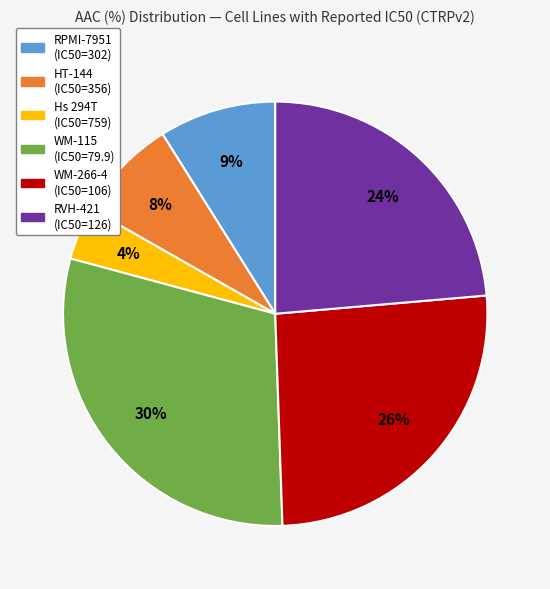

To the nearest percent, what is the difference between the largest and smallest slice percentages?

26%